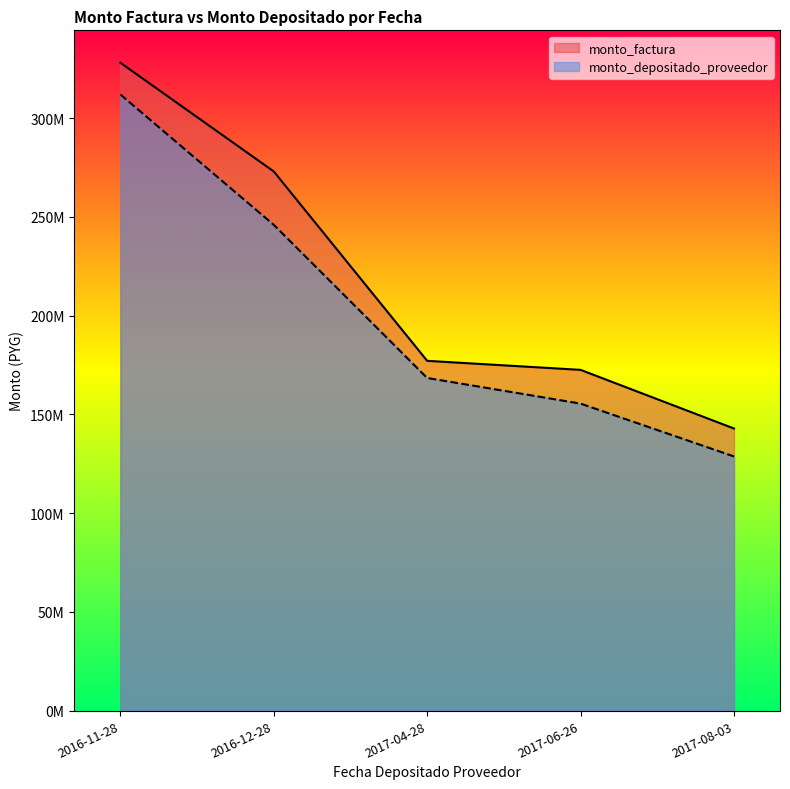

True or false: monto_depositado_proveedor has more than 1 points higher than both neighbors.

False